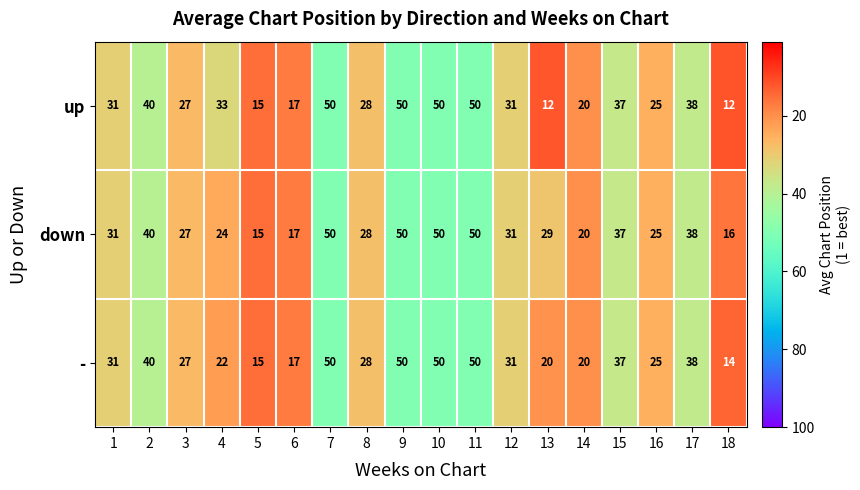

Which category has the lowest value in the down series?

5